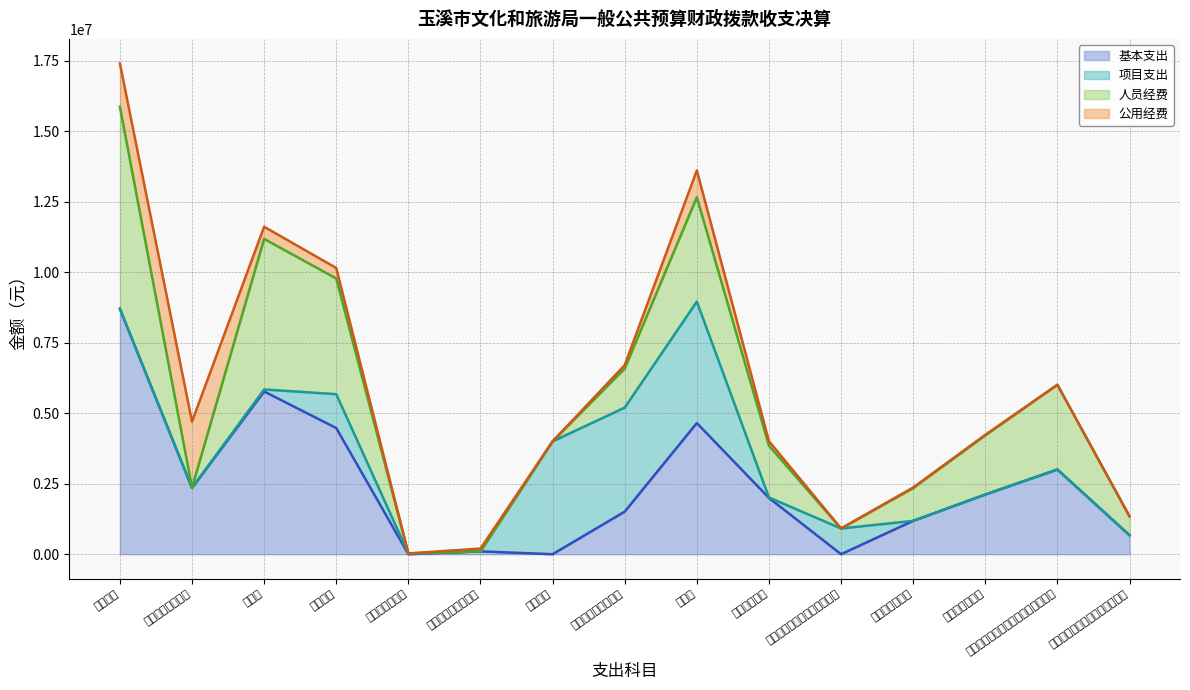

Rank the categories by 人员经费 value from lowest to highest.

文化创作与保护, 文化和旅游市场管理, 旅游宣传, 其他文化旅游体育与传媒支出, 一般行政管理事务, 机关事业单位职业年金缴费支出, 行政单位离退休, 其他文化和旅游支出, 其他文物支出, 事业单位离退休, 机关事业单位基本养老保险缴费支出, 博物馆, 群众文化, 图书馆, 行政运行